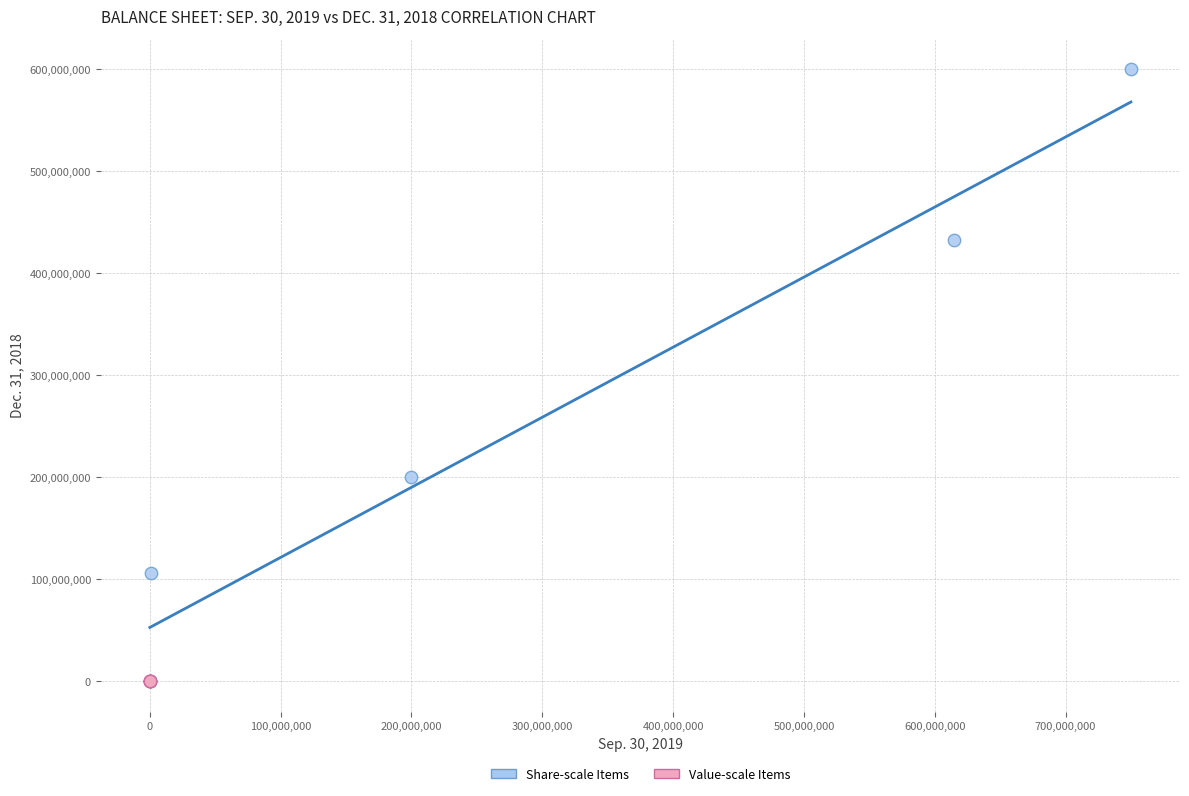

Which series reaches the maximum Y coordinate?

Share-scale Items